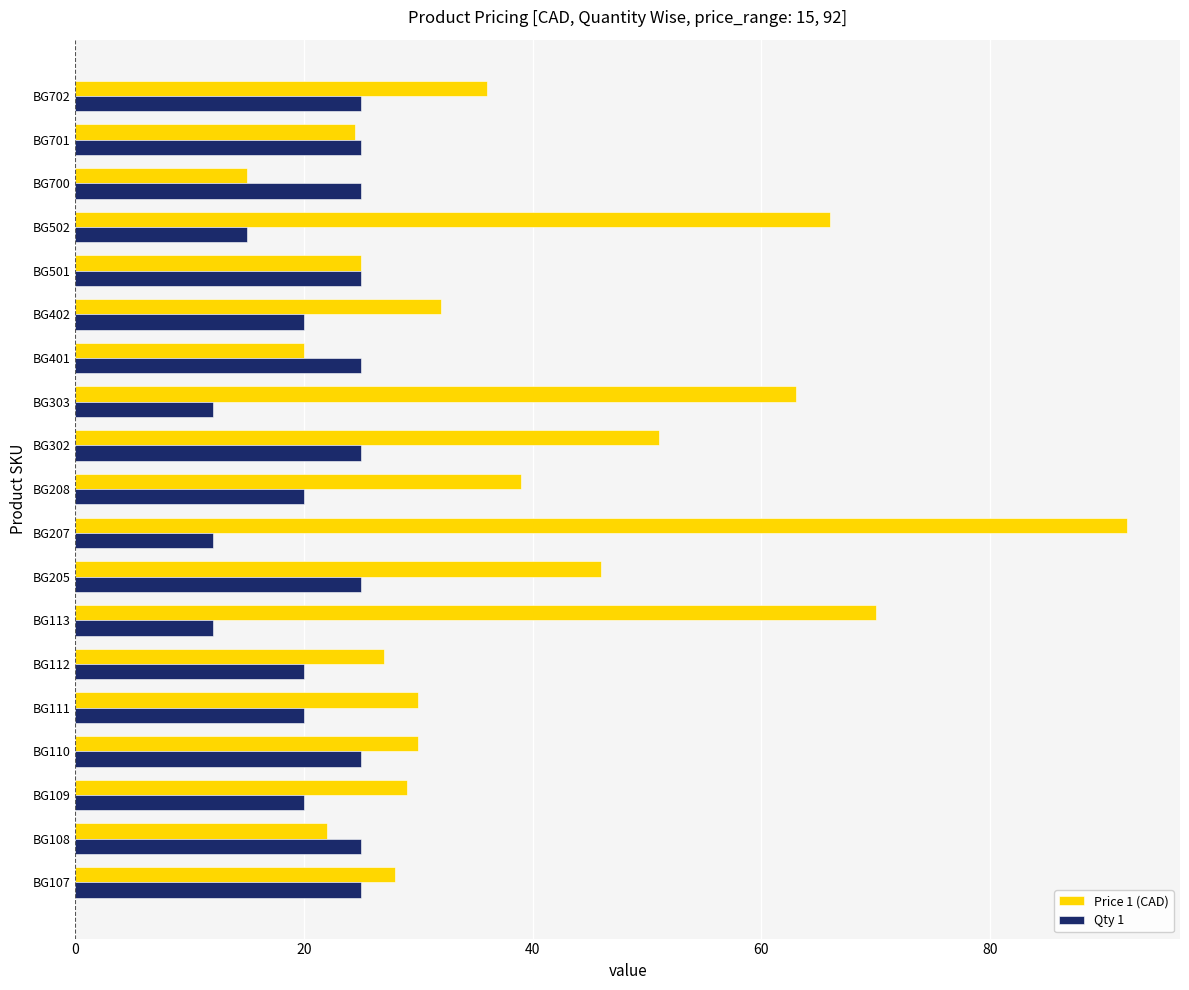

What is the sum of the Price 1 (CAD) values at BG208 and BG110?

69.0